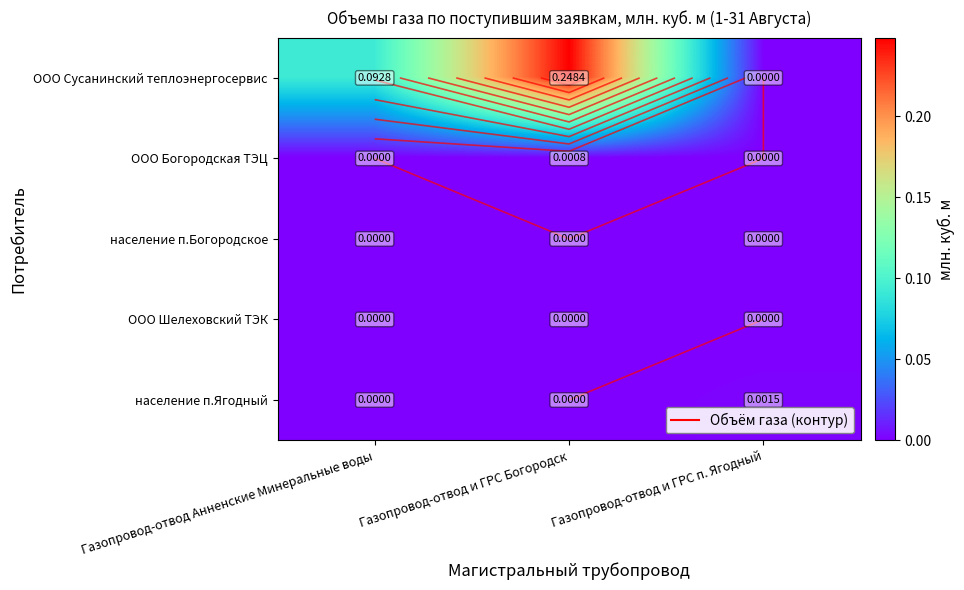

Count the number of data series in this chart.

5